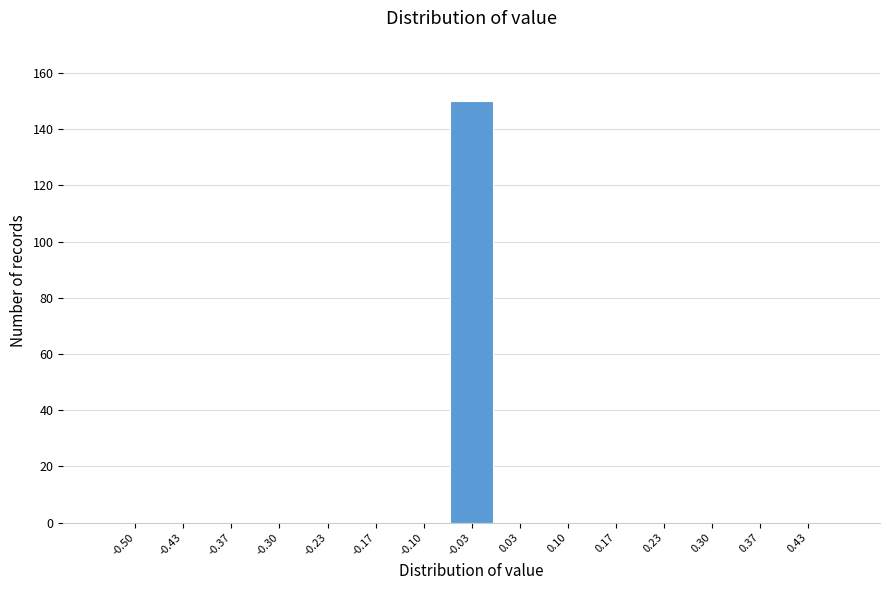

Reading left to right, extract all data points from this chart.

-0.50=0	-0.43=0	-0.37=0	-0.30=0	-0.23=0	-0.17=0	-0.10=0	-0.03=150	0.03=0	0.10=0	0.17=0	0.23=0	0.30=0	0.37=0	0.43=0